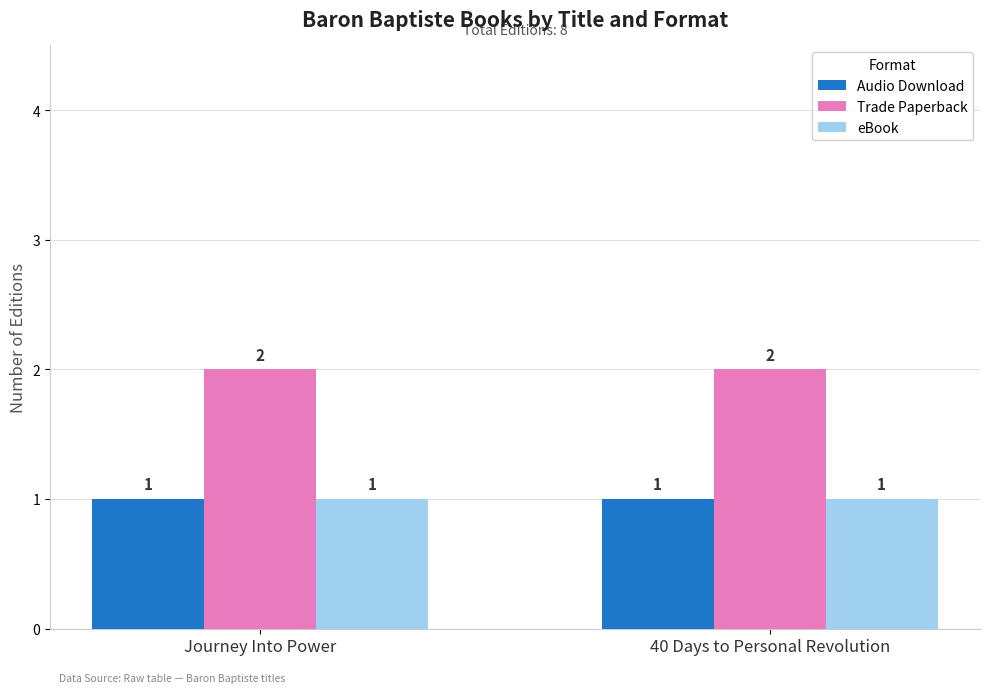

What is the sum of the Audio Download values at 40 Days to Personal Revolution and Journey Into Power?

2